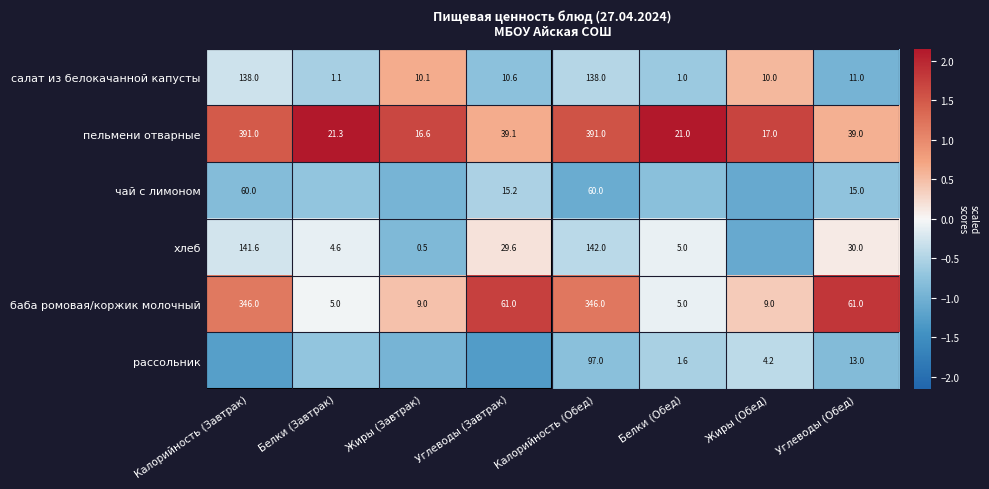

Which category has the lowest value in the салат из белокачанной капусты series?

Белки (Обед)